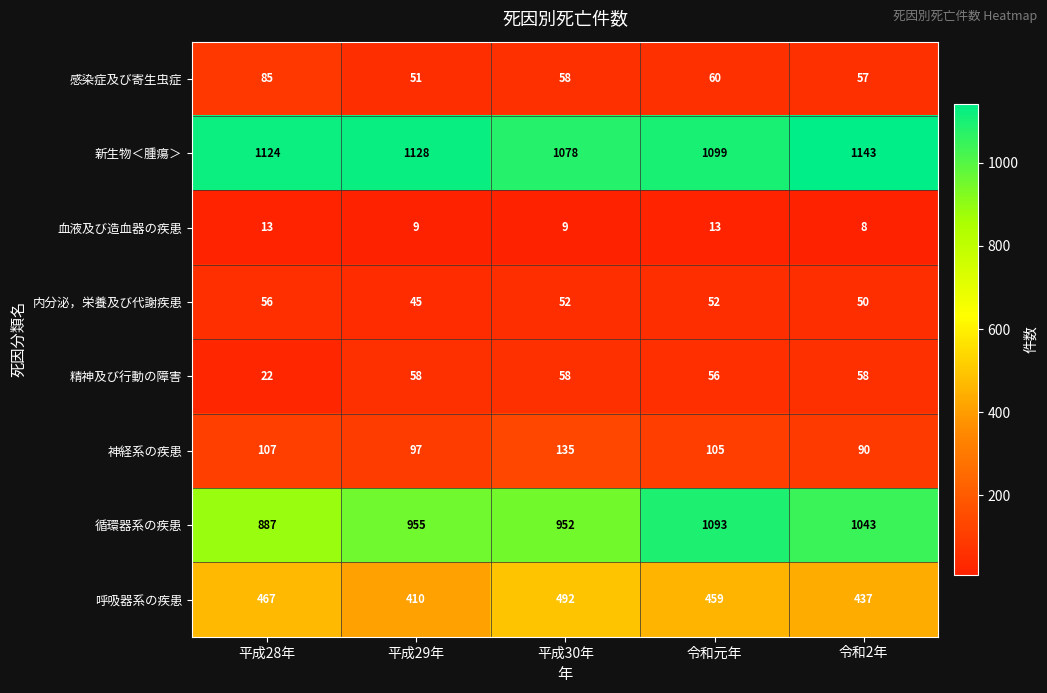

Where is 精神及び行動の障害 nearest to the value 40?

令和元年